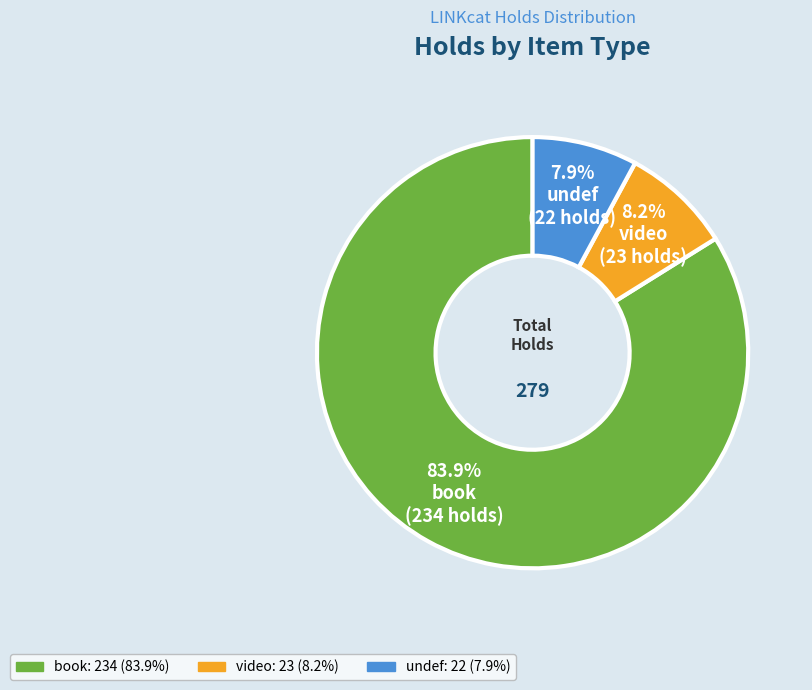

Is the sum of undef and book greater than half?

Yes